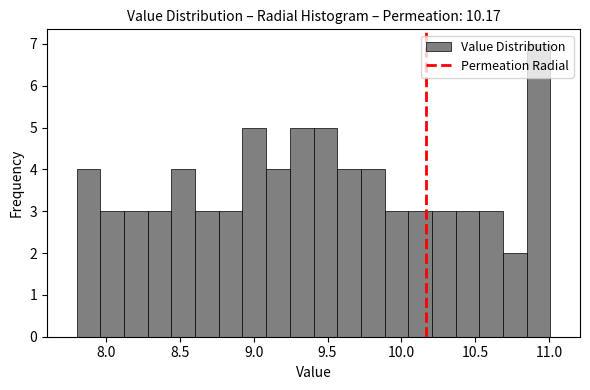

Around what value on the x-axis is the tallest bar? Give the approximate position of its centre, as read against the axis.

10.95